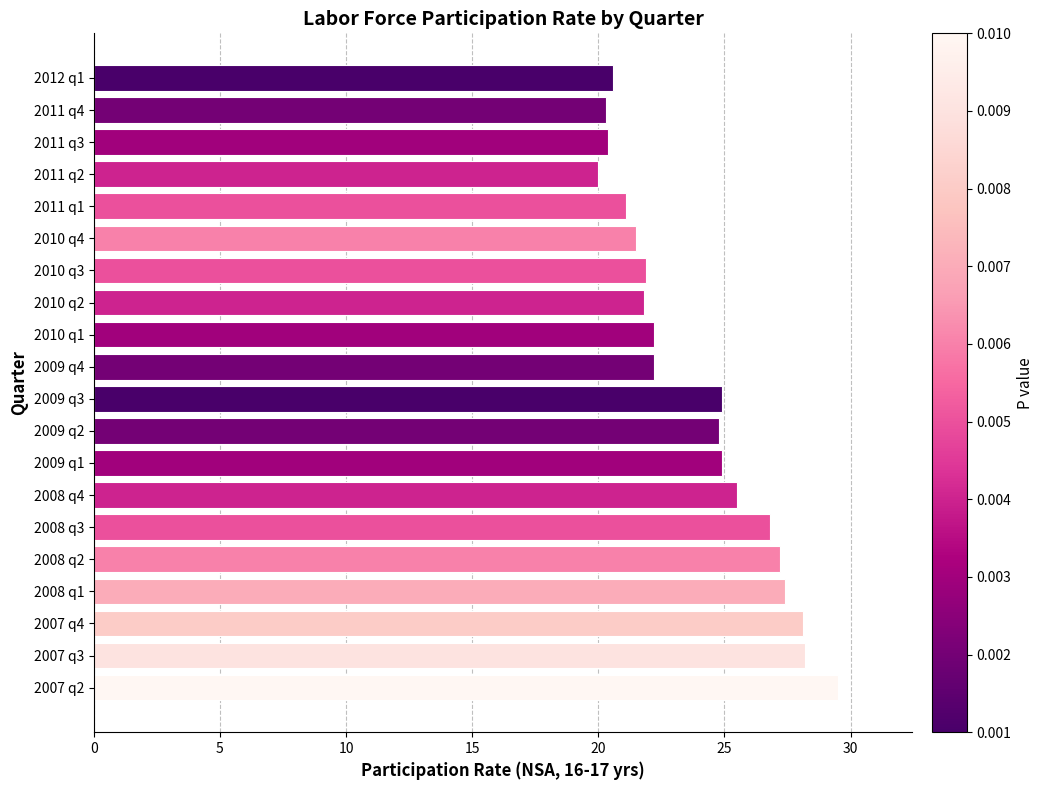

What is the smallest value displayed?

20.0